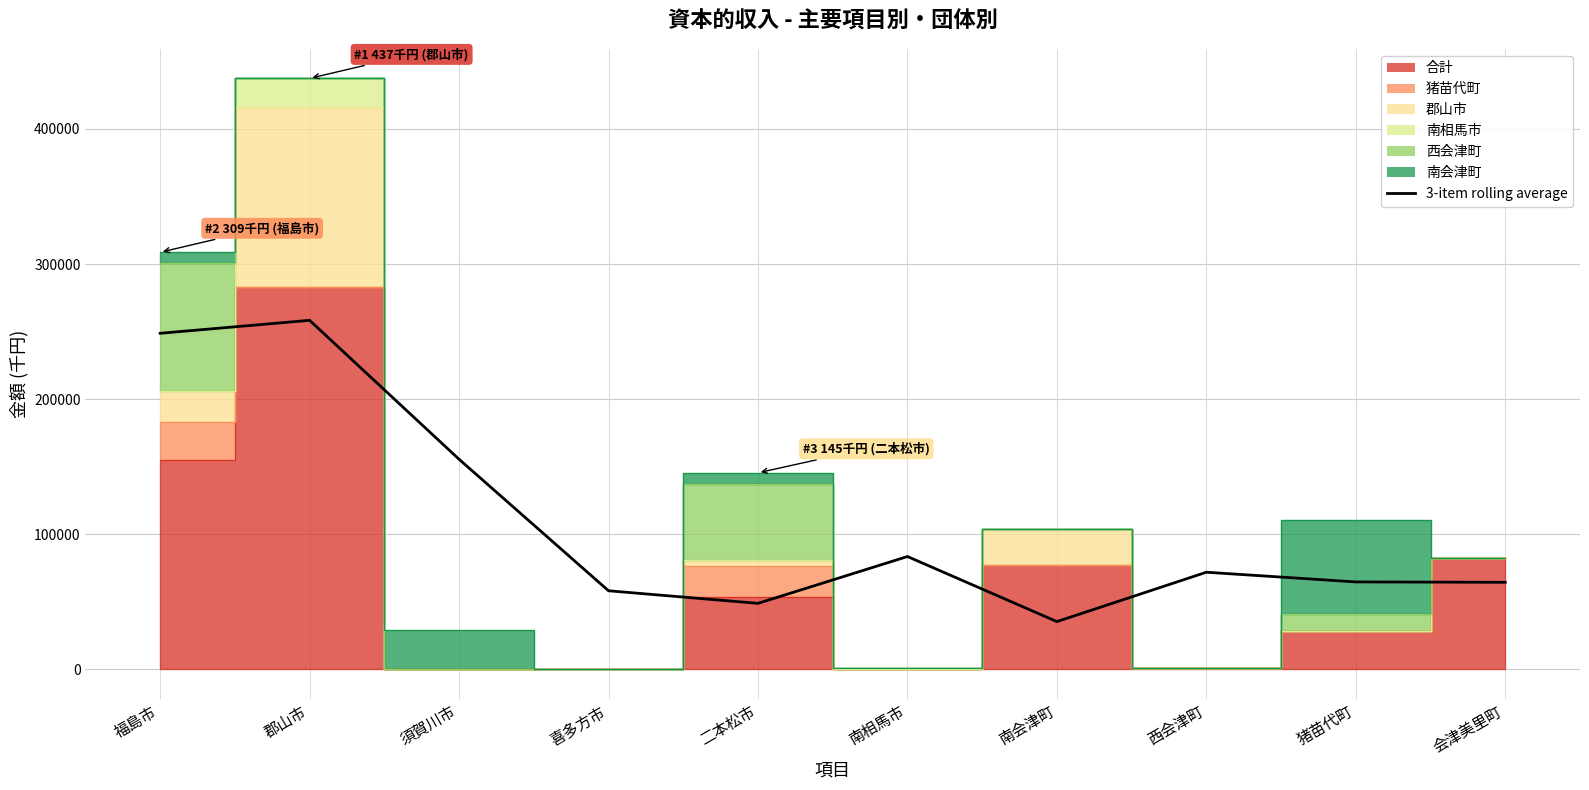

Which has a higher value, 福島市 or 南相馬市?

福島市